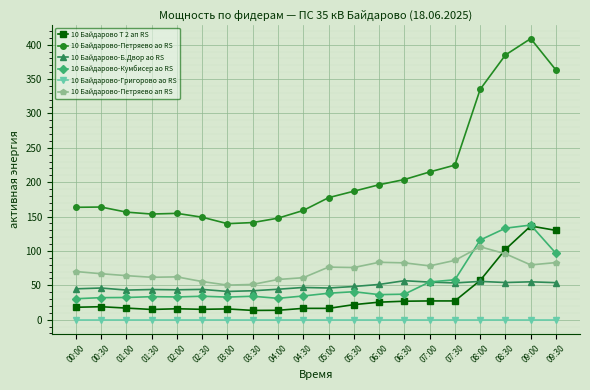

The 10 Байдарово-Петряево ап RS series shows 83.4 at 06:00. True or false?

True